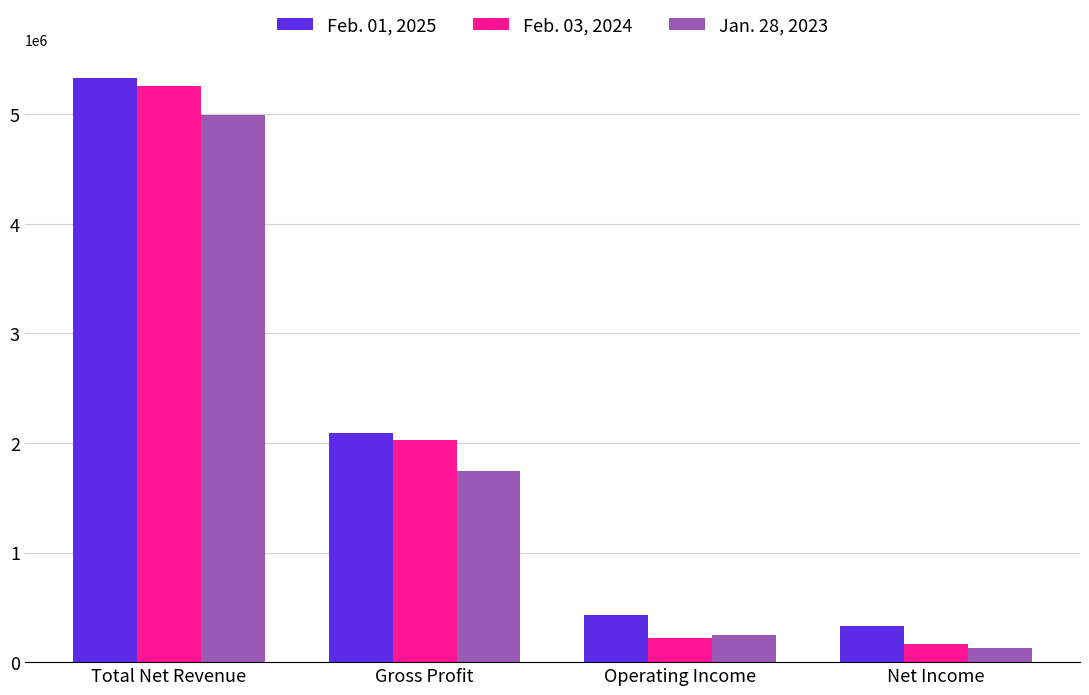

How many groups of bars are there?

4